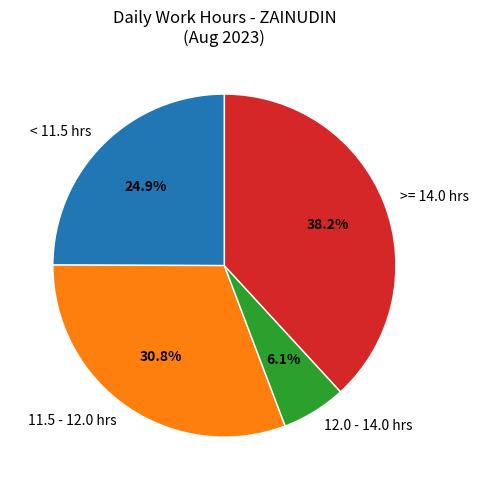

Does 11.5 - 12.0 hrs account for over 50% of the chart?

No